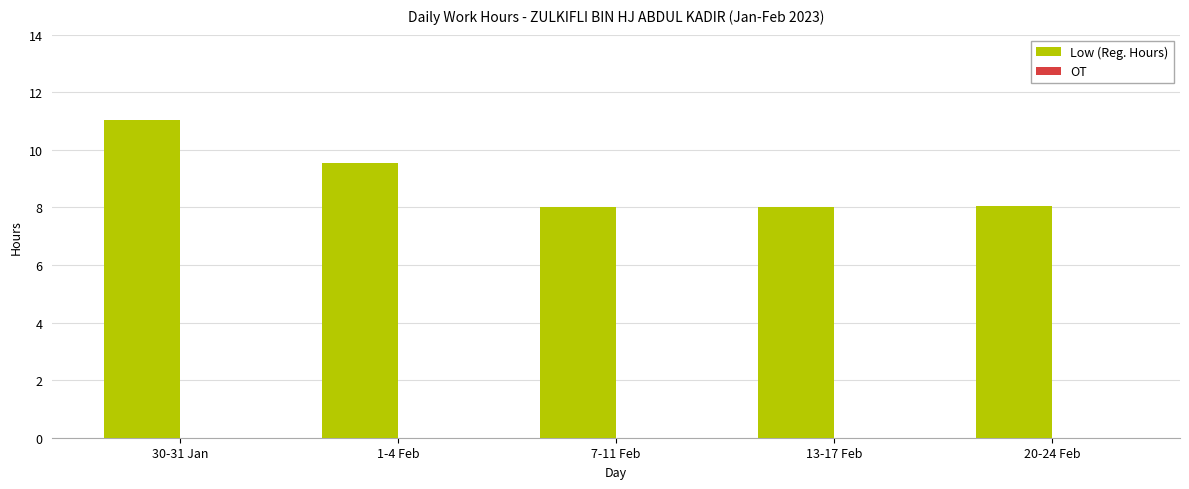

Which category has the highest value across all series?

30-31 Jan